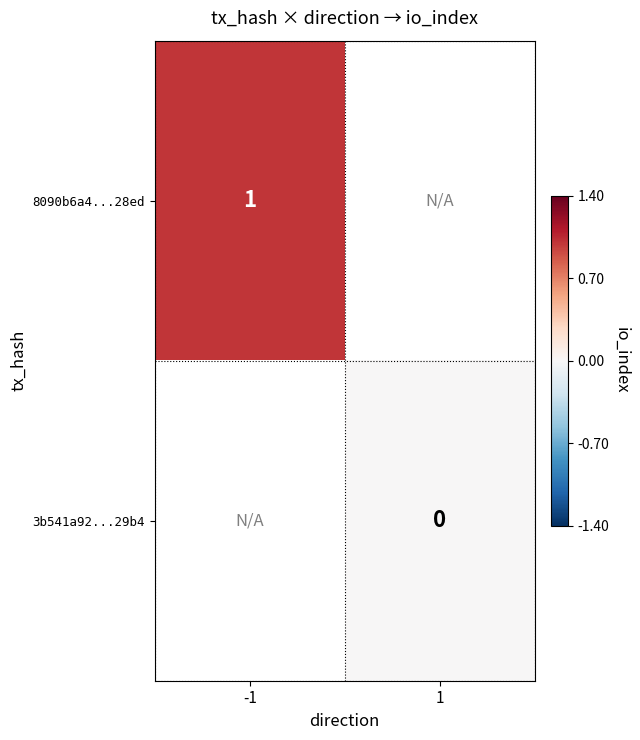

Which label corresponds to the largest value in the chart?

-1